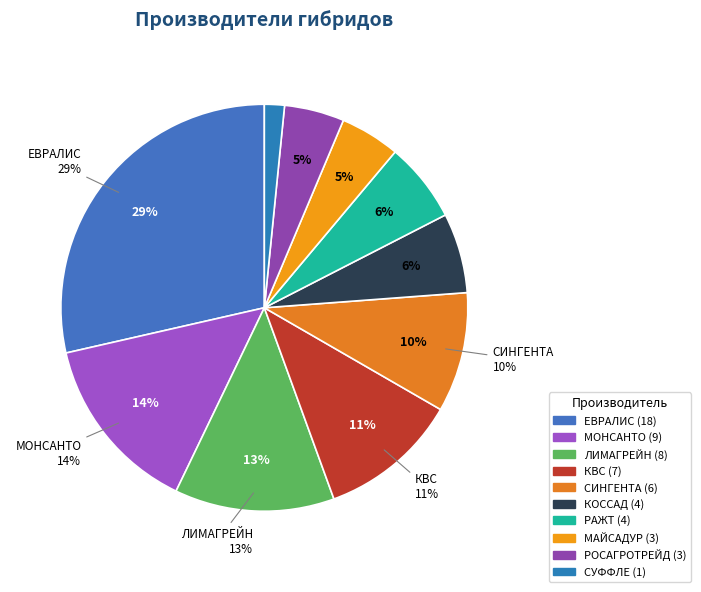

How many segments does this pie chart have?

10